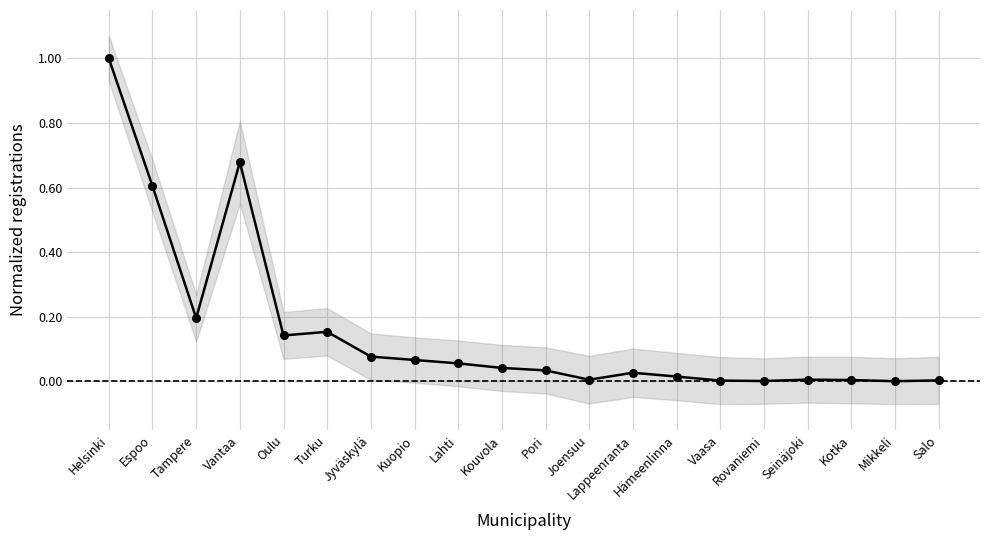

True or false: the data shows 1.0 at Espoo.

False